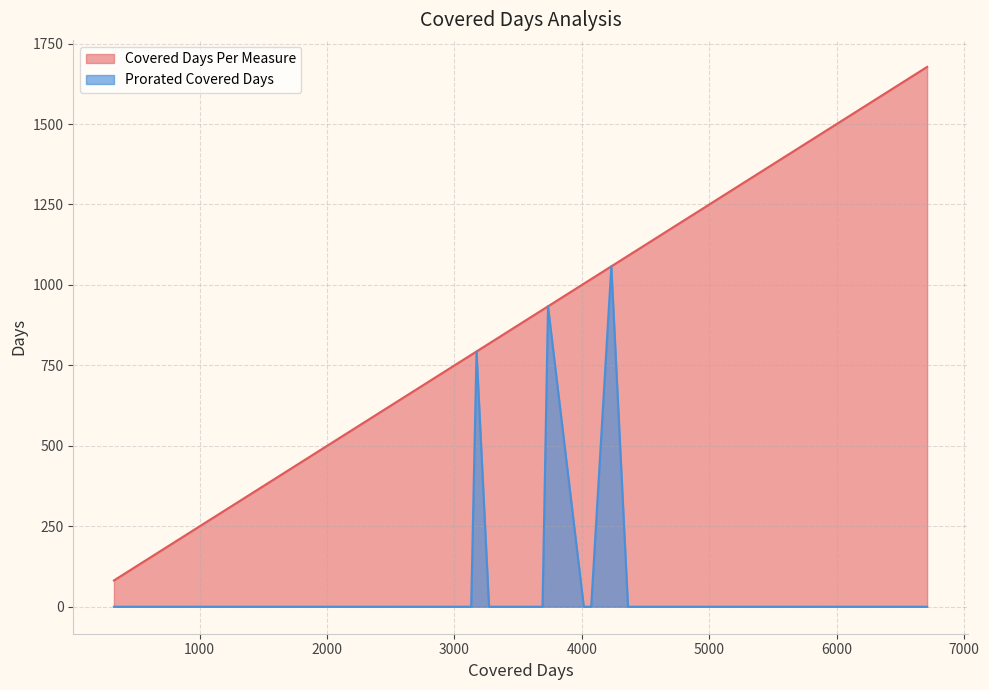

In Covered Days Per Measure, how many points are higher than both neighbors (excluding endpoints)?

0